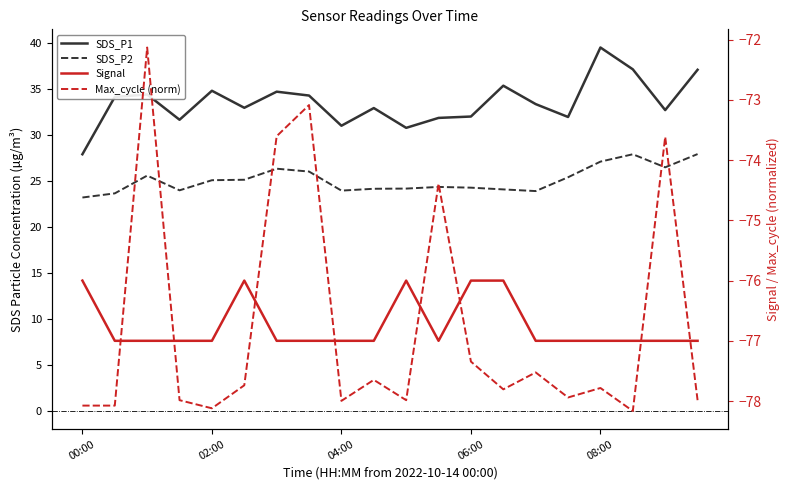

True or false: SDS_P1 has a value of 25.8 at 08:00.

False